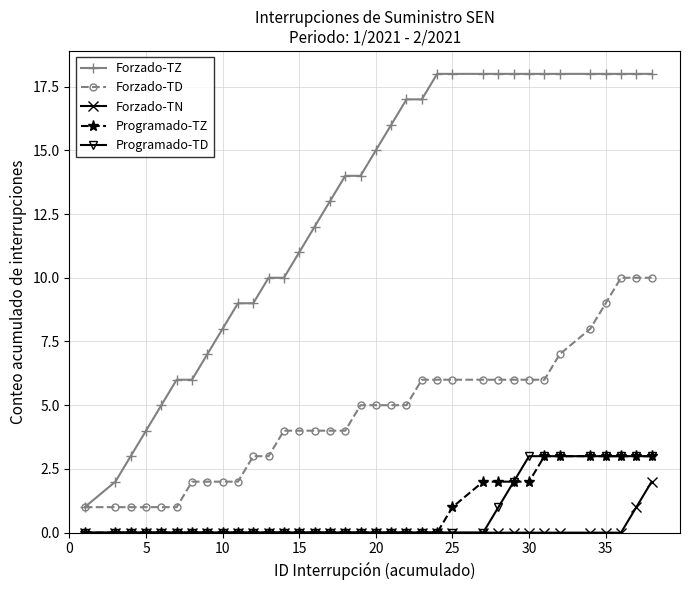

What is the maximum value for Programado-TZ?

3